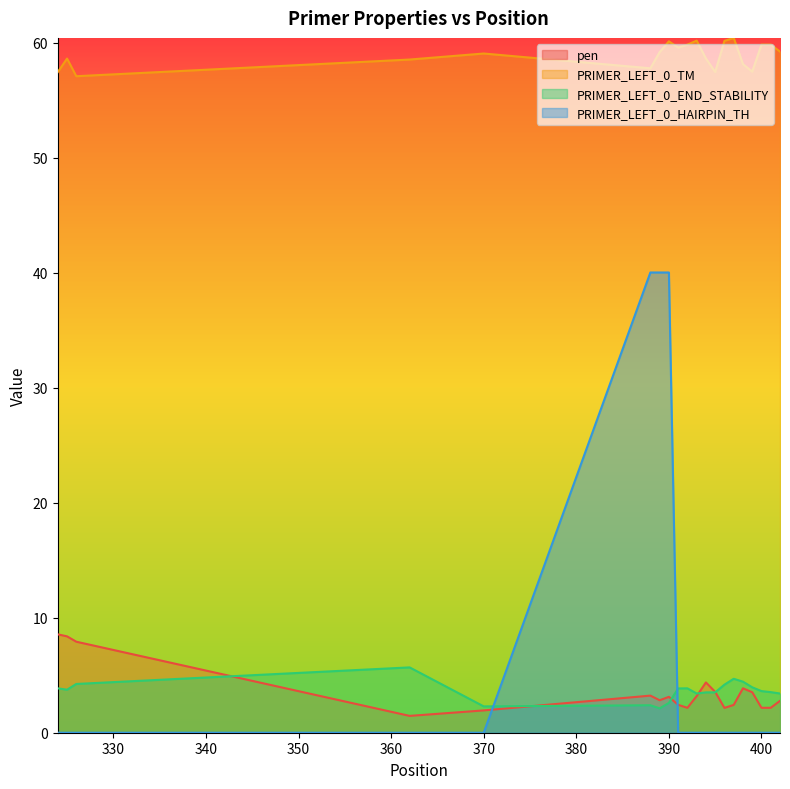

Reading left to right, list all the values displayed in this chart.

pen: 8.6	8.4	7.9	1.5	1.9	3.2	2.8	3.1	2.4	2.2	3.2	4.4	3.6	2.2	2.4	3.9	3.5	2.2	2.2	2.8
PRIMER_LEFT_0_TM: 57.4	58.6	57.1	58.5	59.1	57.8	59.2	60.1	59.6	59.8	60.2	58.6	57.5	60.2	60.4	58.1	57.5	59.8	59.8	59.2
PRIMER_LEFT_0_END_STABILITY: 3.9	3.7	4.2	5.7	2.3	2.4	2.1	2.6	3.9	3.9	3.4	3.5	3.5	4.2	4.7	4.4	4.0	3.6	3.5	3.4
PRIMER_LEFT_0_HAIRPIN_TH: 0.0	0.0	0.0	0.0	0.0	40.0	40.0	40.0	0.0	0.0	0.0	0.0	0.0	0.0	0.0	0.0	0.0	0.0	0.0	0.0